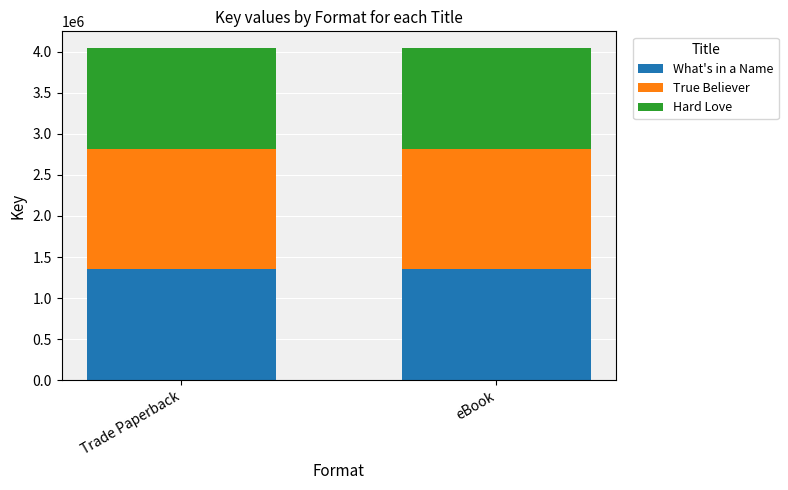

True or false: What's in a Name has a value of 1349996 at eBook.

True